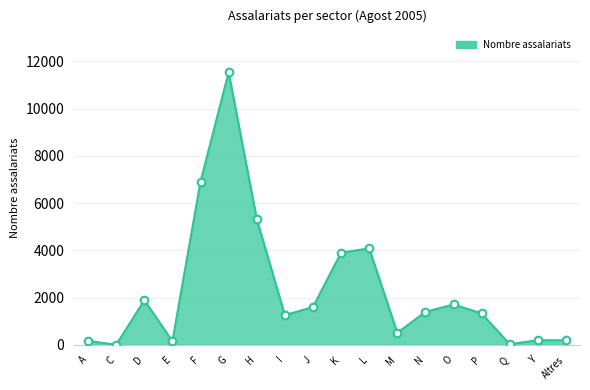

What is the change in value from I to Y?

-1056